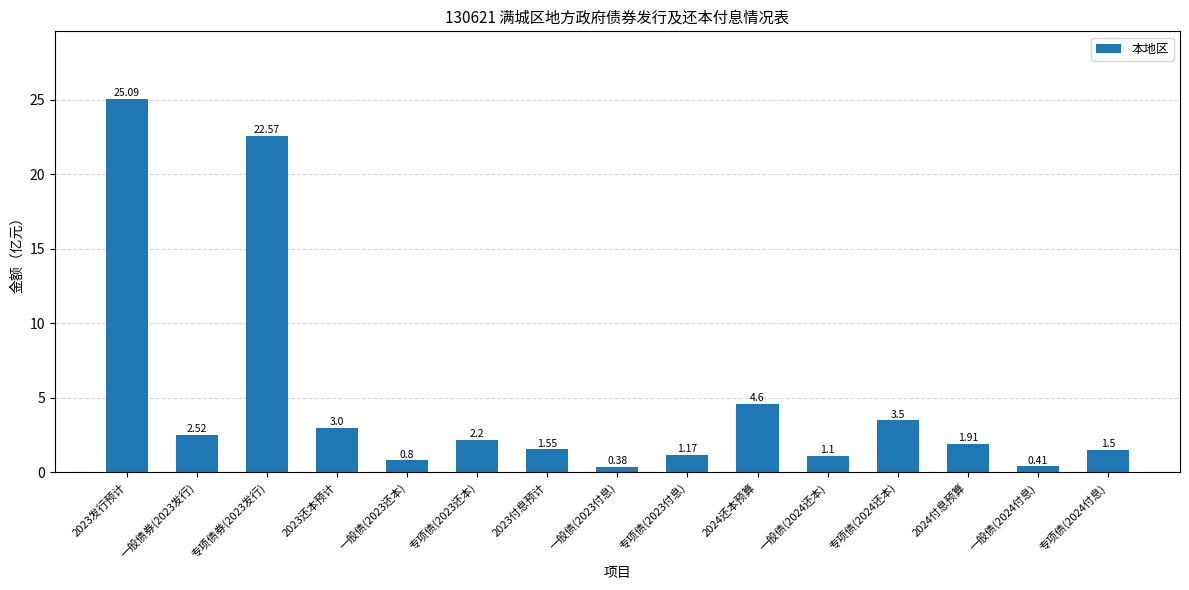

What is the difference between the second highest and minimum values?

22.2